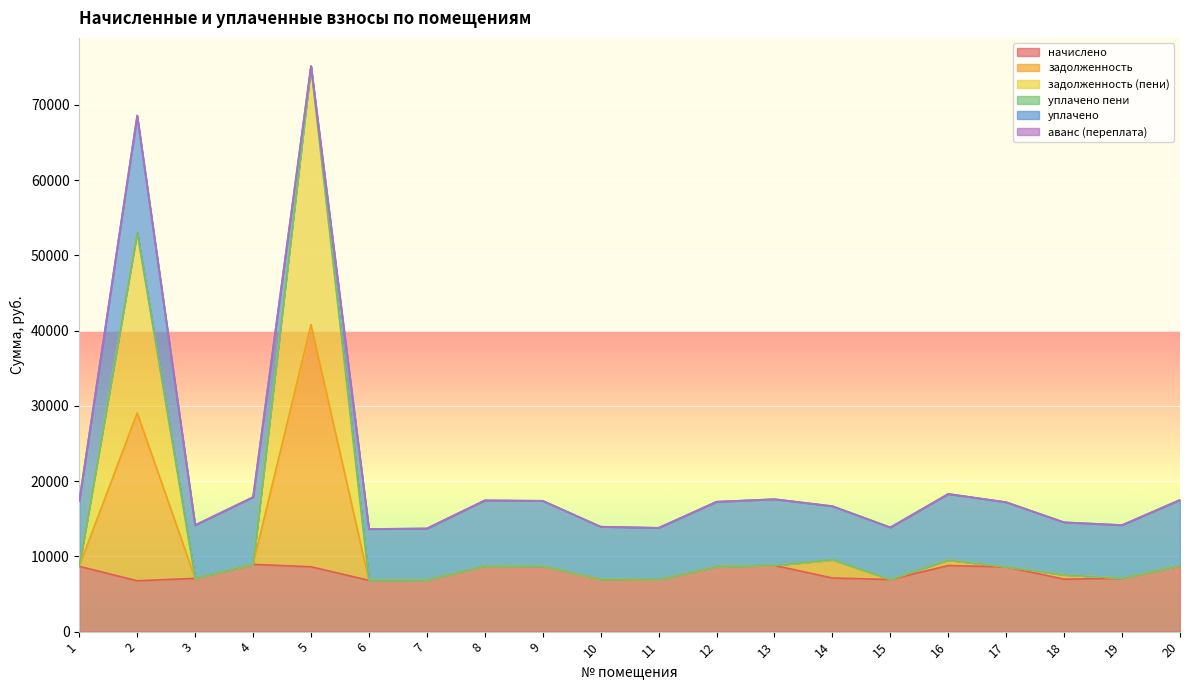

How many data points does each series have?

20